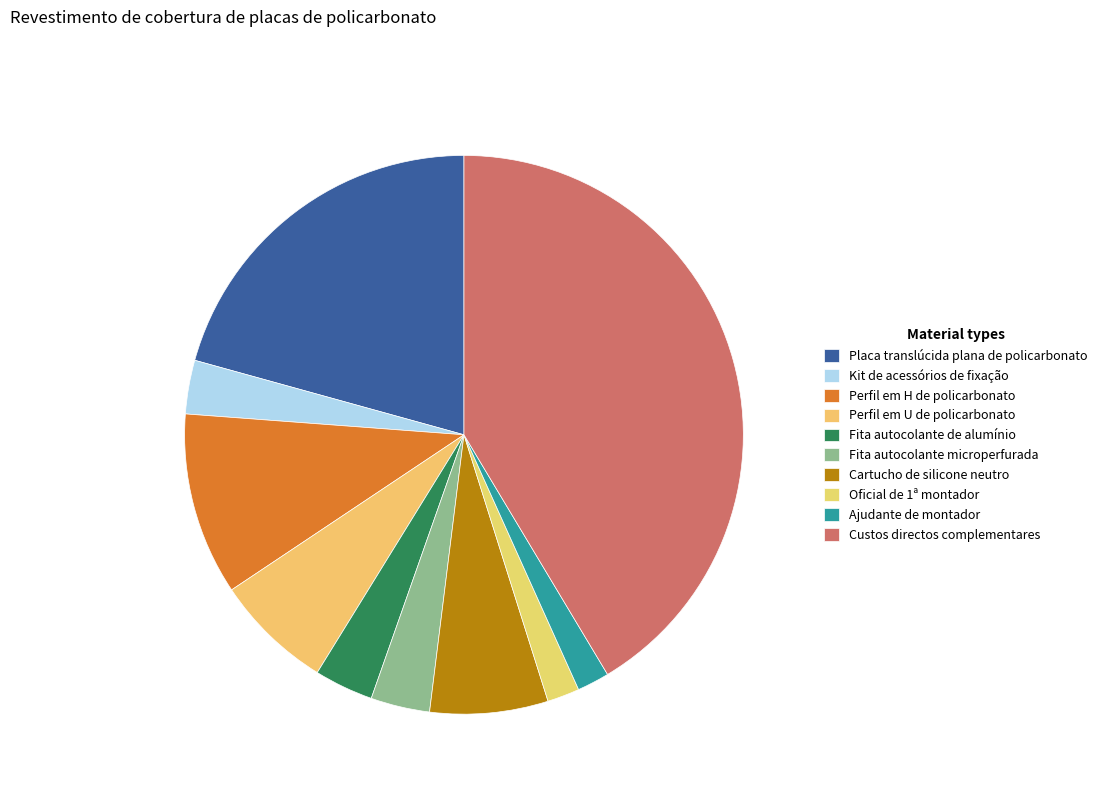

Rank the categories by value from highest to lowest.

Custos directos complementares, Placa translúcida plana de policarbonato, Perfil em H de policarbonato, Perfil em U de policarbonato, Cartucho de silicone neutro, Fita autocolante de alumínio, Fita autocolante microperfurada, Kit de acessórios de fixação, Oficial de 1ª montador, Ajudante de montador